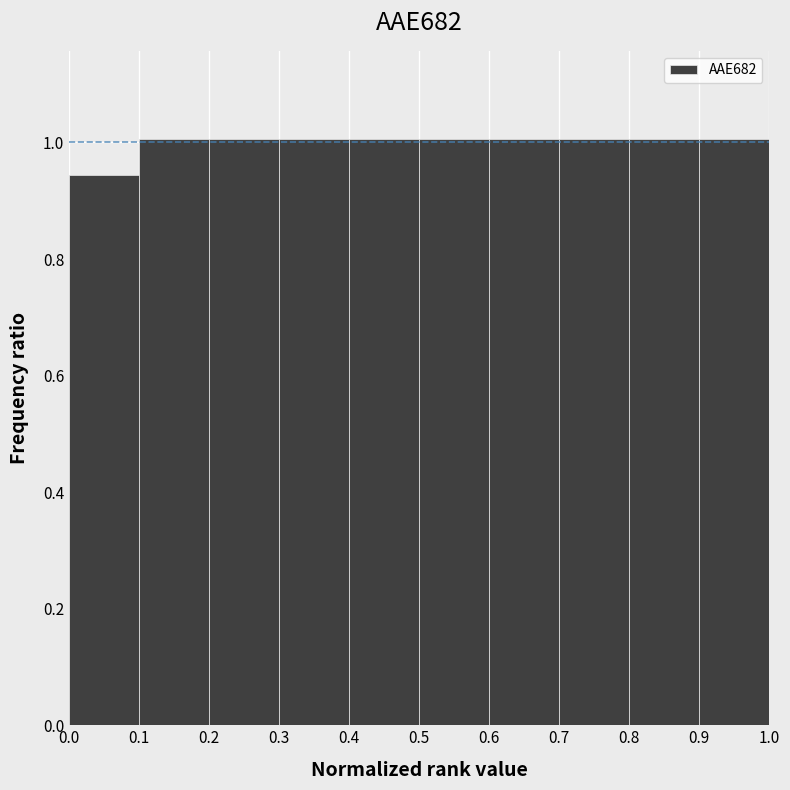

Reading left to right, list every bar in this chart as the range it spans on the x-axis followed by its height. The values are not printed on the chart, so give them approximately, as read against the axis.

0.0 to 0.1: 0.94
0.1 to 0.2: 1.00
0.2 to 0.3: 1.00
0.3 to 0.4: 1.00
0.4 to 0.5: 1.00
0.5 to 0.6: 1.00
0.6 to 0.7: 1.00
0.7 to 0.8: 1.00
0.8 to 0.9: 1.00
0.9 to 1.0: 1.00